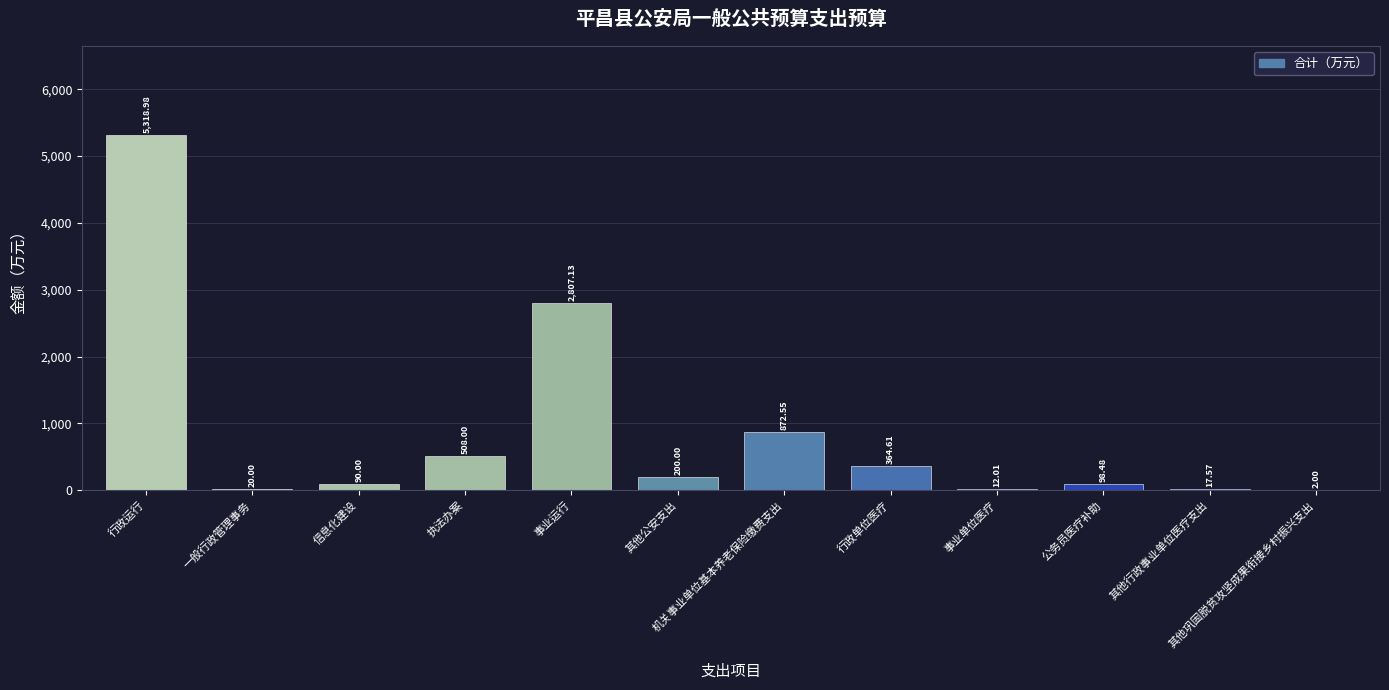

At which category does the chart reach its peak across all series?

行政运行